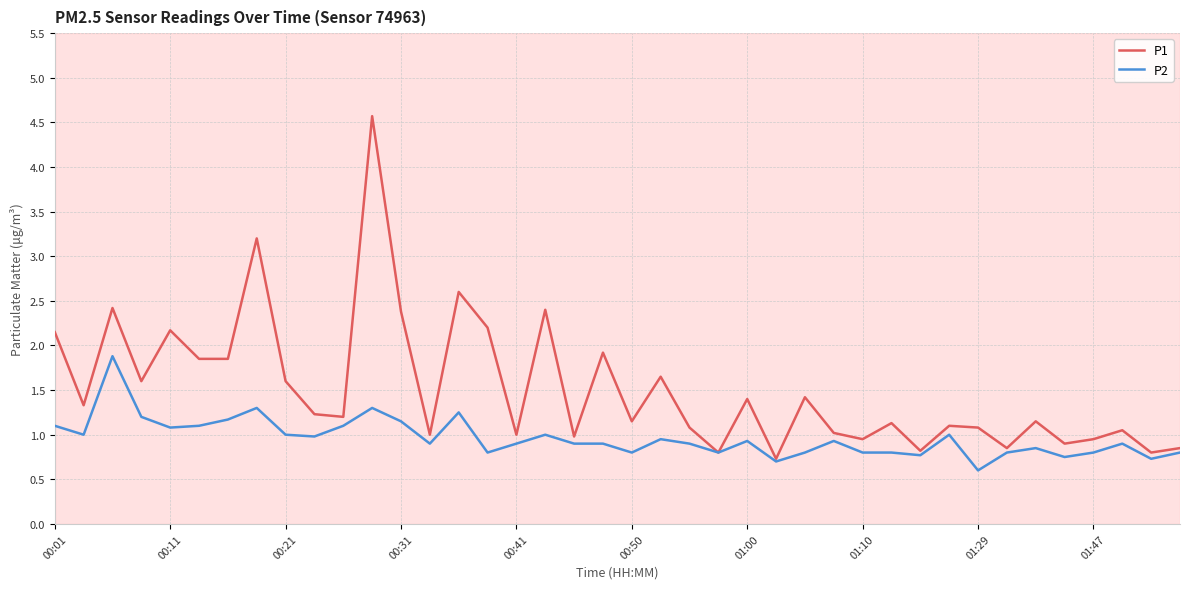

What is the highest value of the P2 series?

1.9